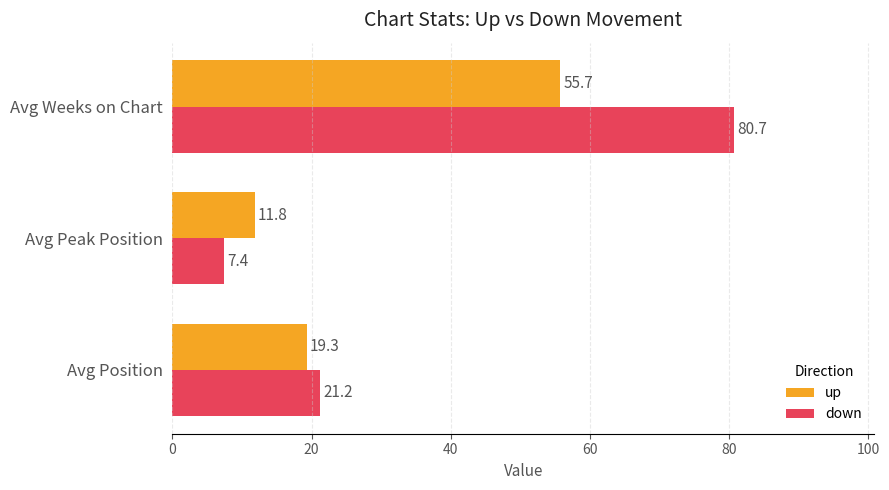

Which series has the largest range (max minus min)?

down